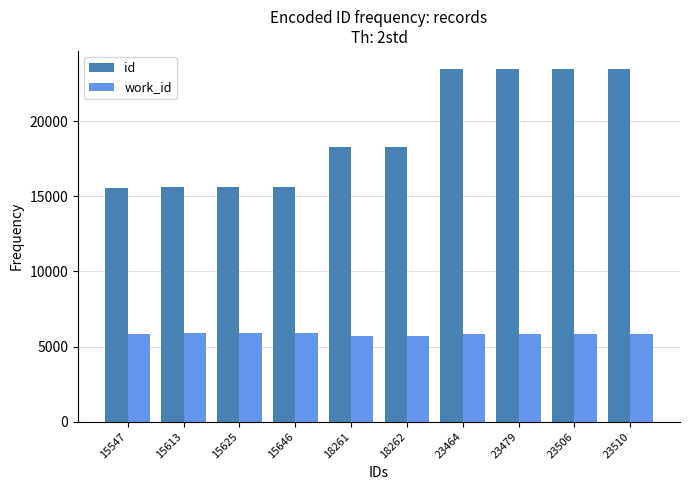

Which series has the widest spread of values?

id